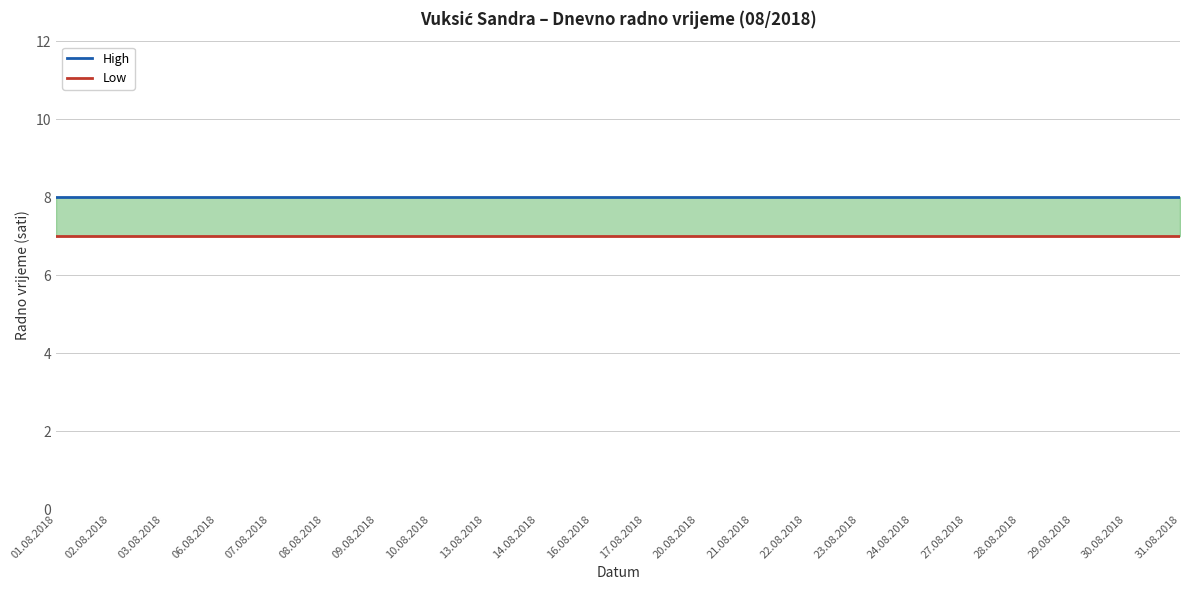

True or false: Low and High intersect in this chart.

False